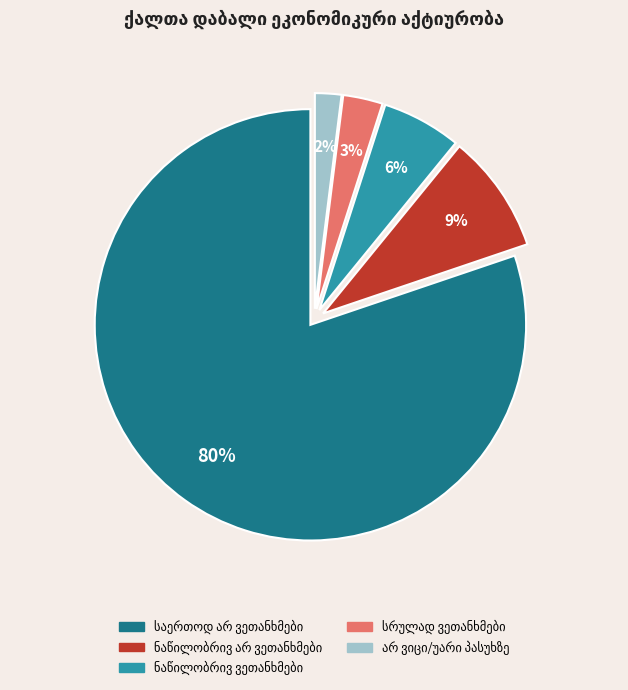

How many segments does this pie chart have?

5